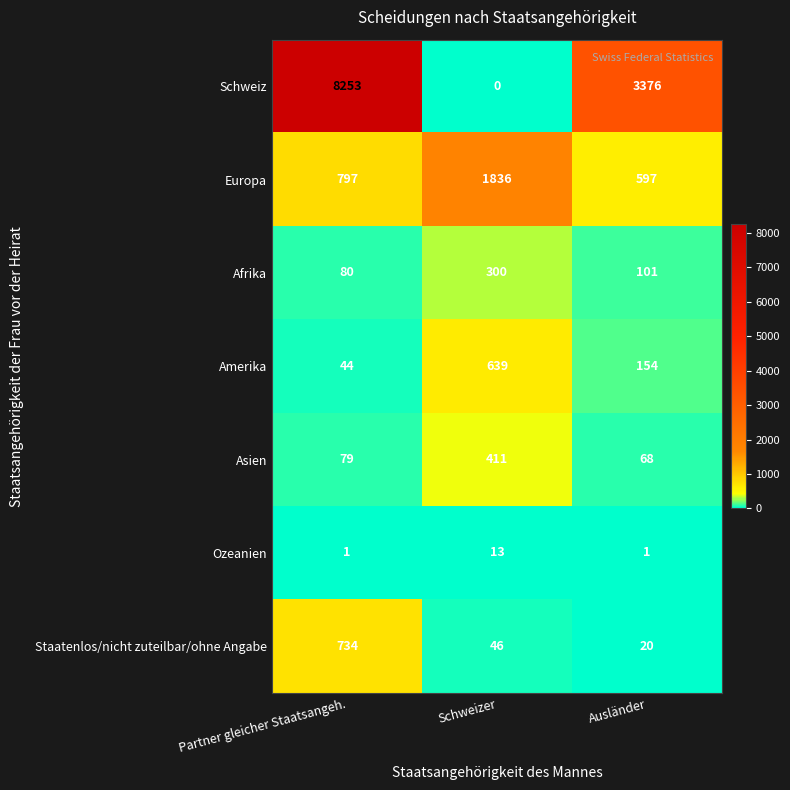

Where does the Amerika series first go above 154?

Schweizer